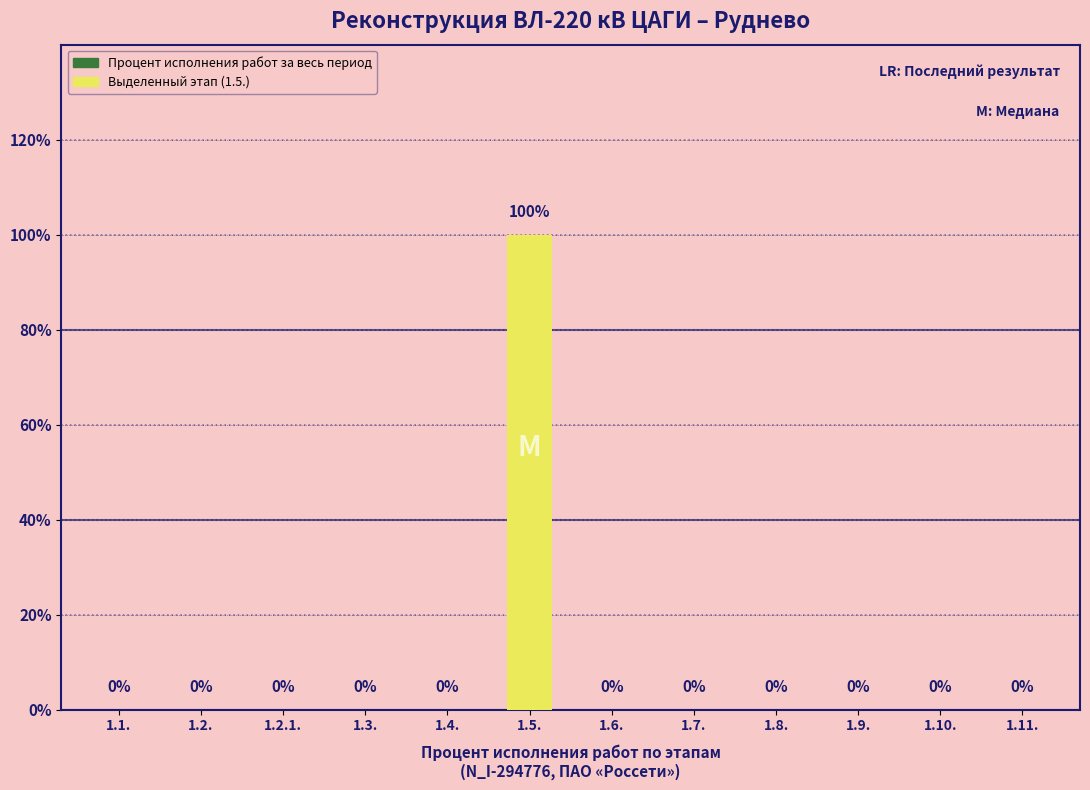

Does the chart contain any negative values?

No